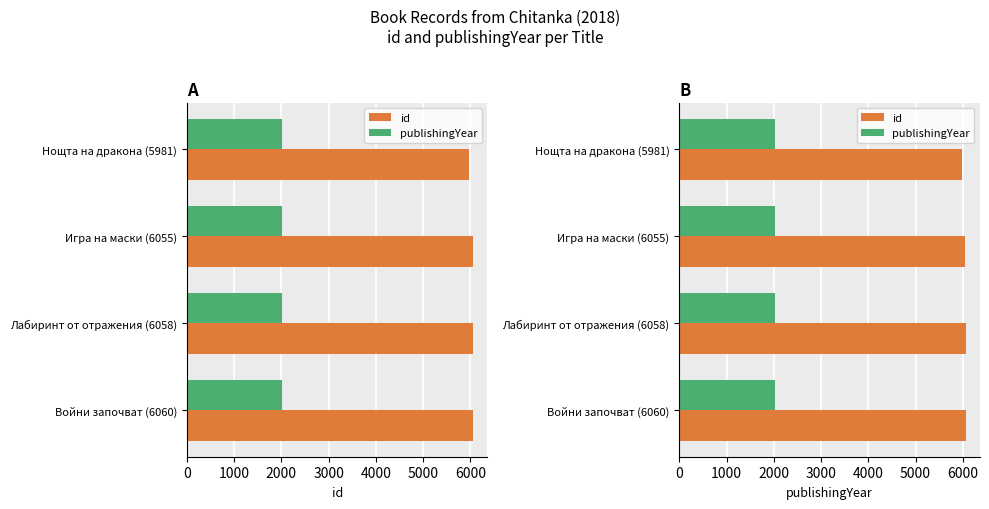

What are all the series names shown in the legend?

id, publishingYear